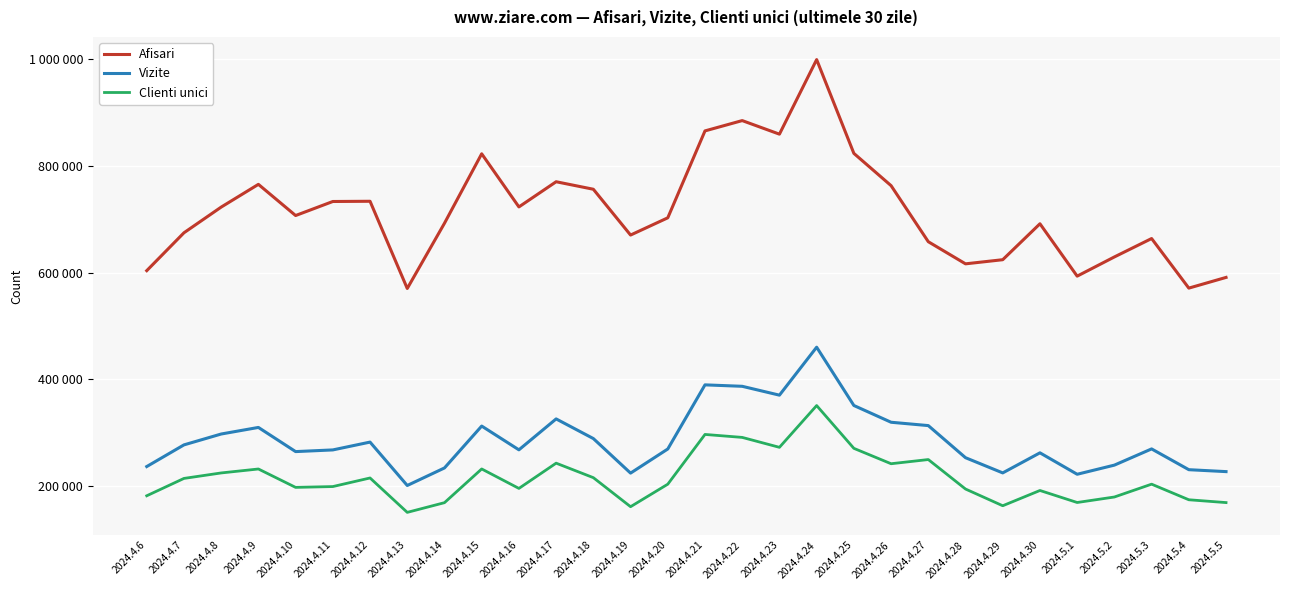

Does the chart display data point markers on the line(s)?

No